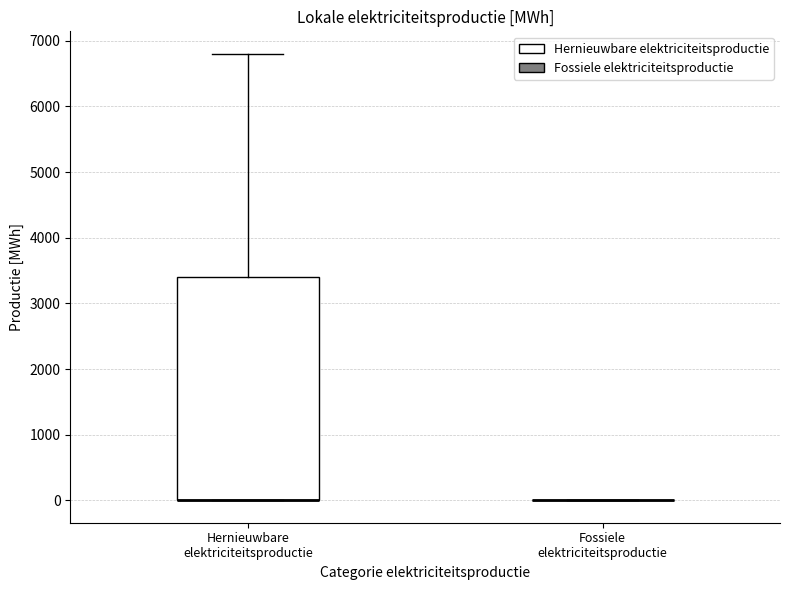

Comparing the boxes themselves (not the whiskers), which one is the tallest?

Hernieuwbare elektriciteitsproductie